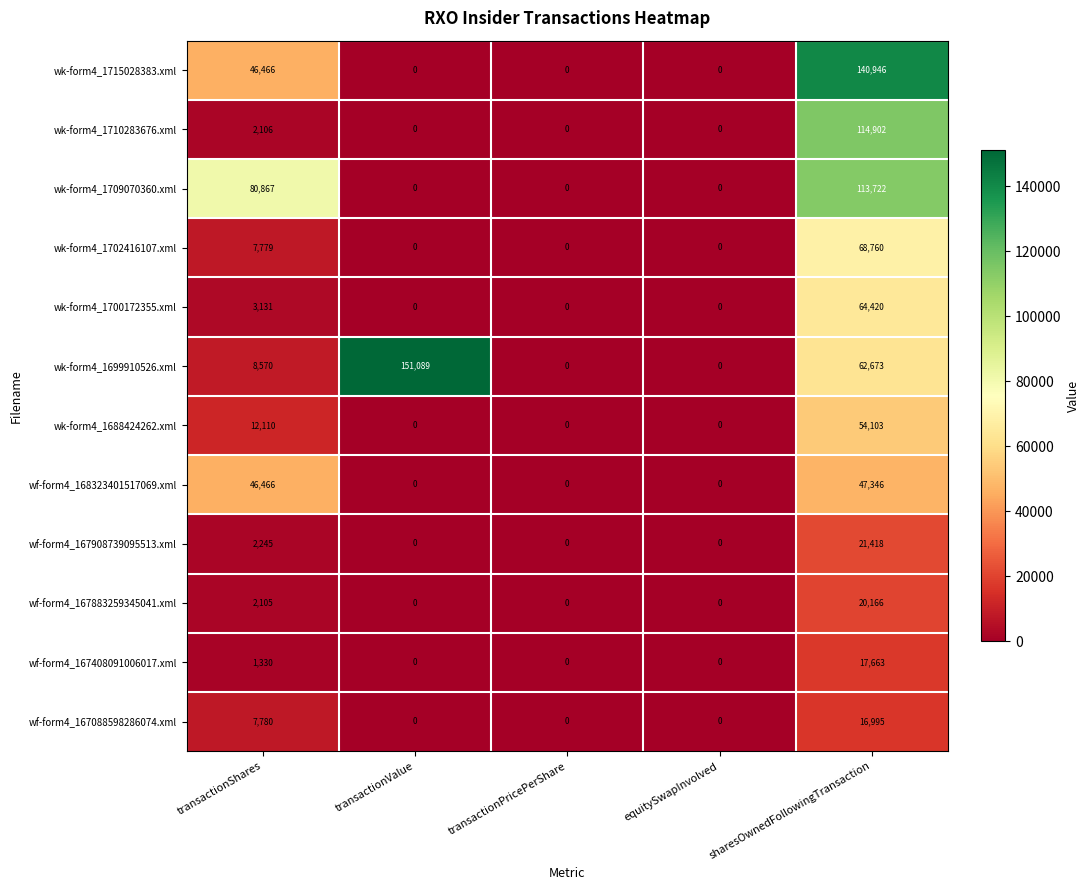

Between transactionPricePerShare and sharesOwnedFollowingTransaction, which series saw the biggest shift?

wk-form4_1715028383.xml